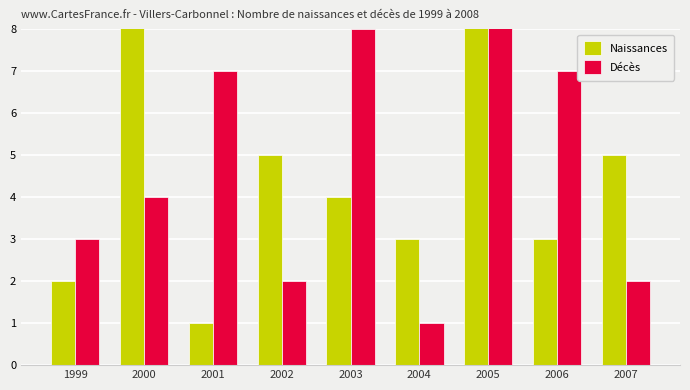

Reading left to right, transcribe all the data shown in this chart.

Naissances: 1999=2	2000=9	2001=1	2002=5	2003=4	2004=3	2005=9	2006=3	2007=5
Décès: 1999=3	2000=4	2001=7	2002=2	2003=8	2004=1	2005=9	2006=7	2007=2